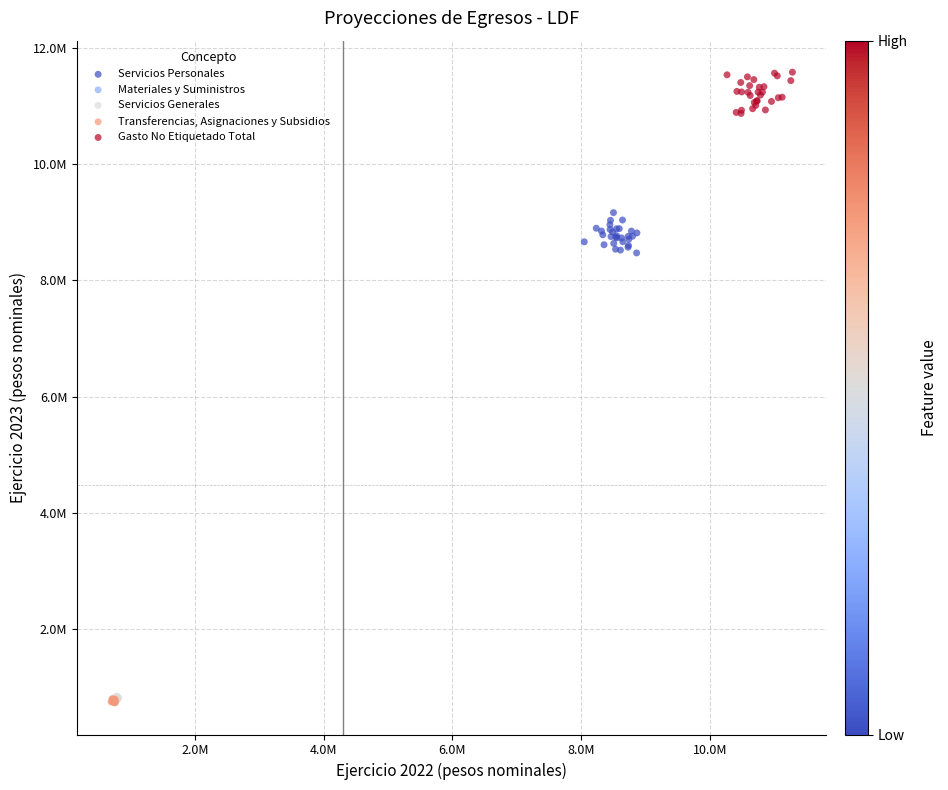

Which series contains the highest Y value?

Gasto No Etiquetado Total